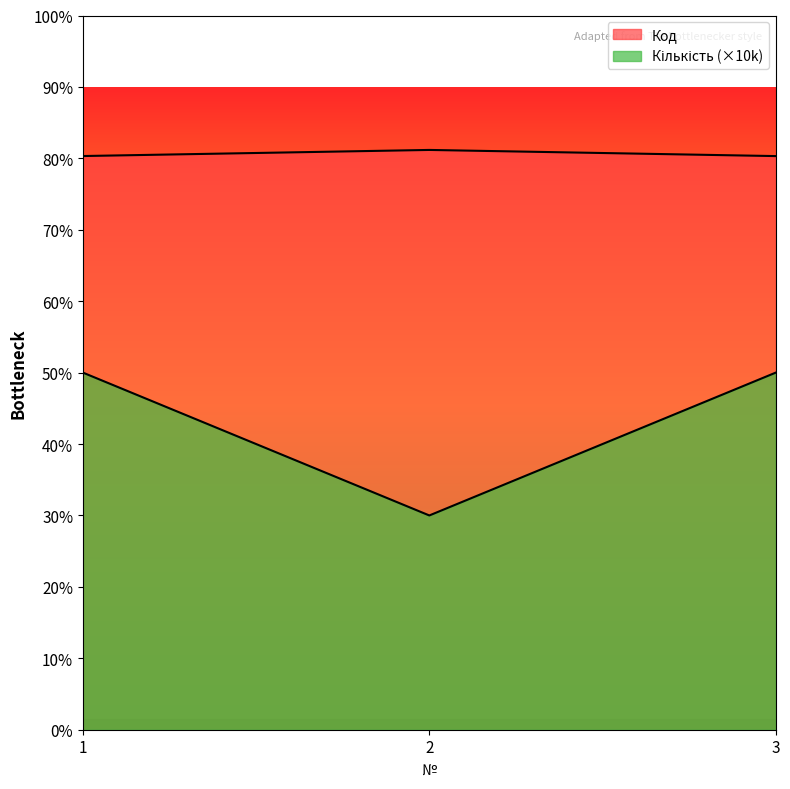

Which series has the widest spread of values?

Кількість